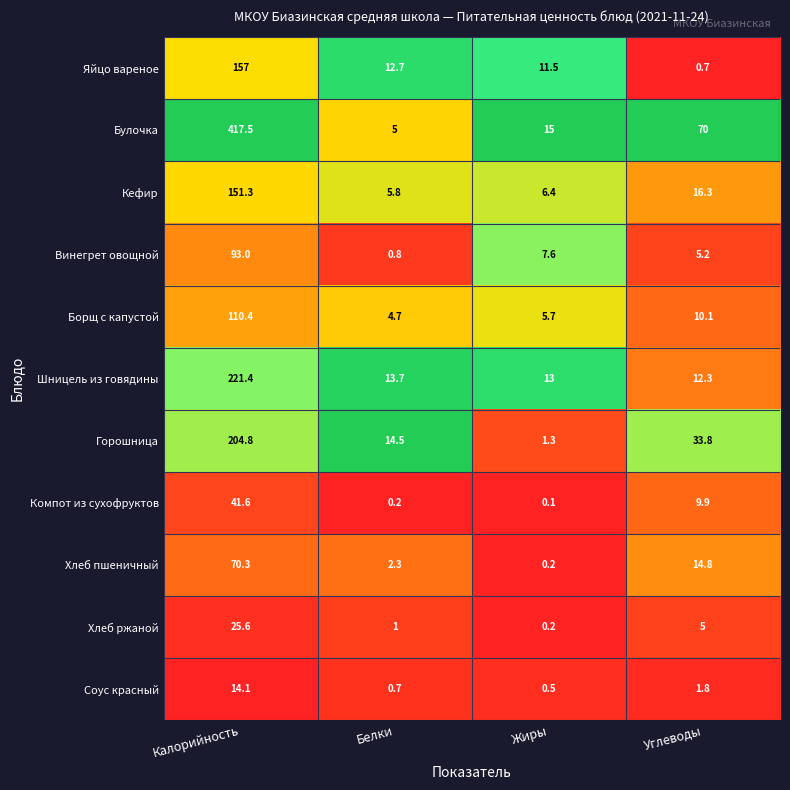

Which series changed the most between Белки and Жиры?

Горошница